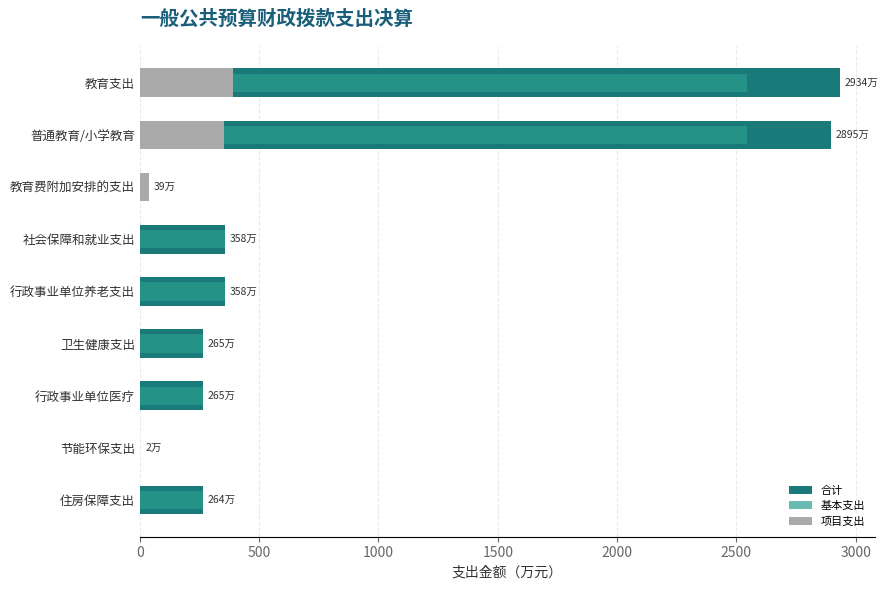

True or false: 项目支出 has a value of 242.5 at 普通教育/小学教育.

False